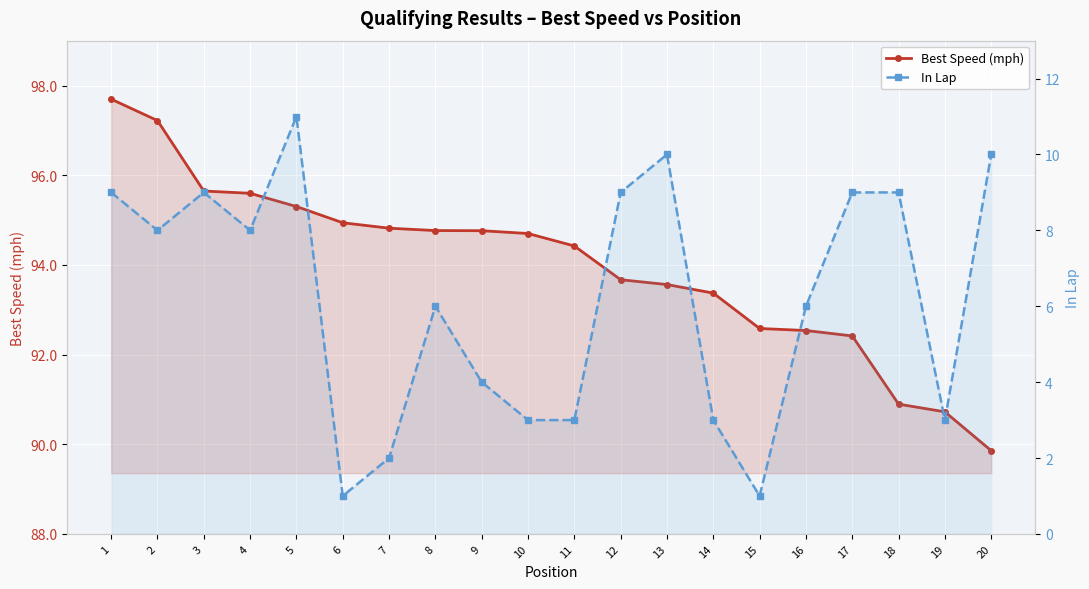

At which category does the chart reach its minimum across all series?

6